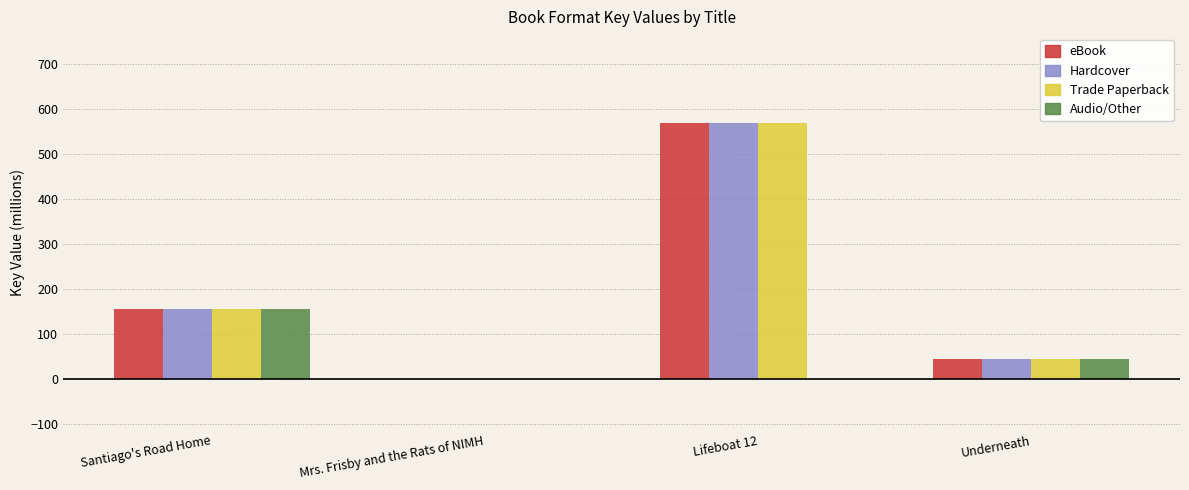

Which category has the highest value in the eBook series?

Lifeboat 12